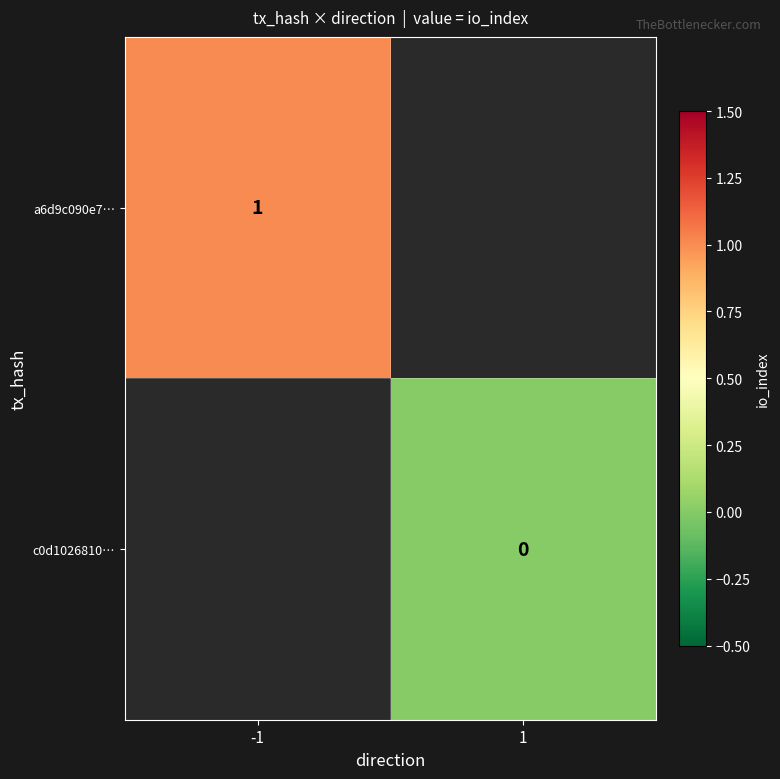

Rank the categories by a6d9c090e7… value from lowest to highest.

-1, 1